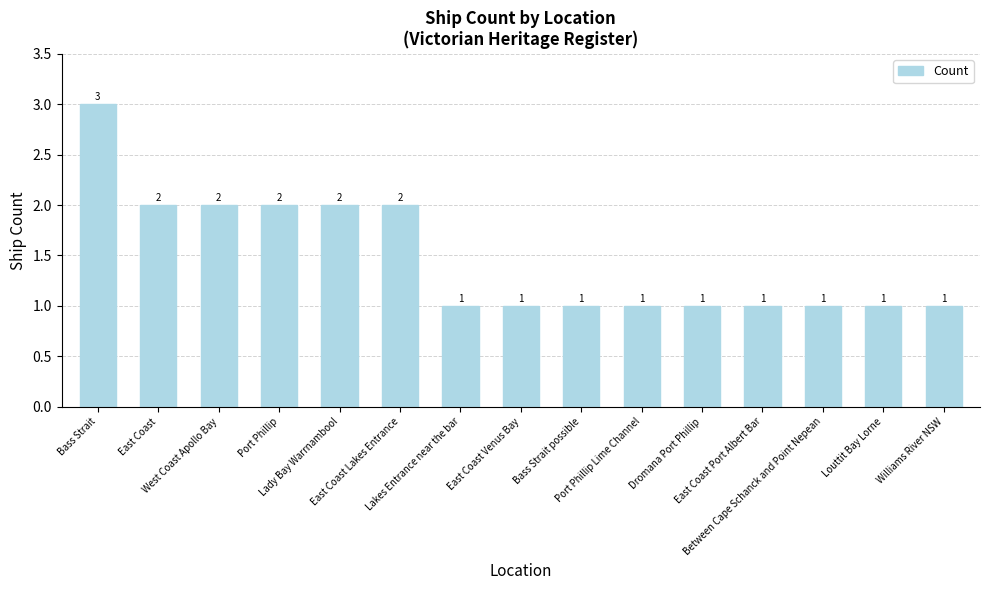

Reading left to right, transcribe all the data shown in this chart.

Bass Strait=3	East Coast=2	West Coast Apollo Bay=2	Port Phillip=2	Lady Bay Warrnambool=2	East Coast Lakes Entrance=2	Lakes Entrance near the bar=1	East Coast Venus Bay=1	Bass Strait possible=1	Port Phillip Lime Channel=1	Dromana Port Phillip=1	East Coast Port Albert Bar=1	Between Cape Schanck and Point Nepean=1	Louttit Bay Lorne=1	Williams River NSW=1